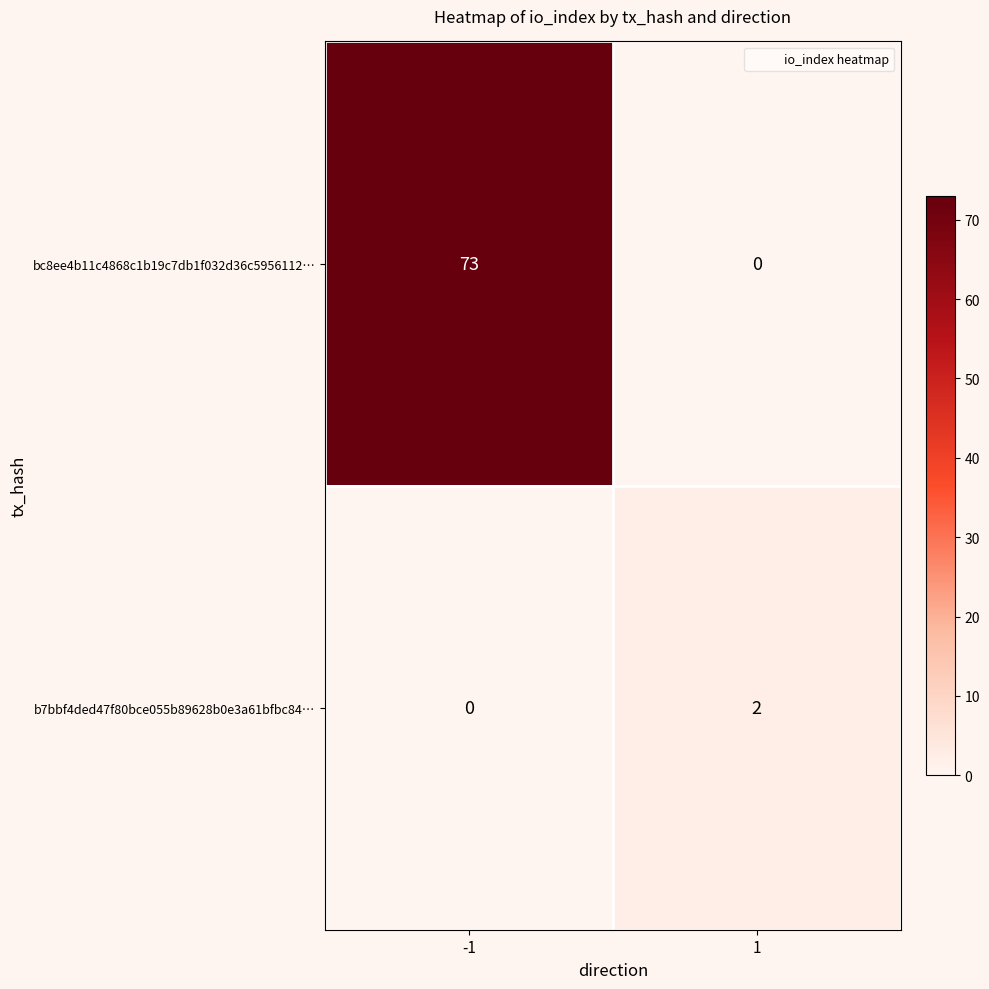

Reading left to right, list all the values displayed in this chart.

bc8ee4b11c4868c1b19c7db1f032d36c5956112…: 73	0
b7bbf4ded47f80bce055b89628b0e3a61bfbc84…: 0	2